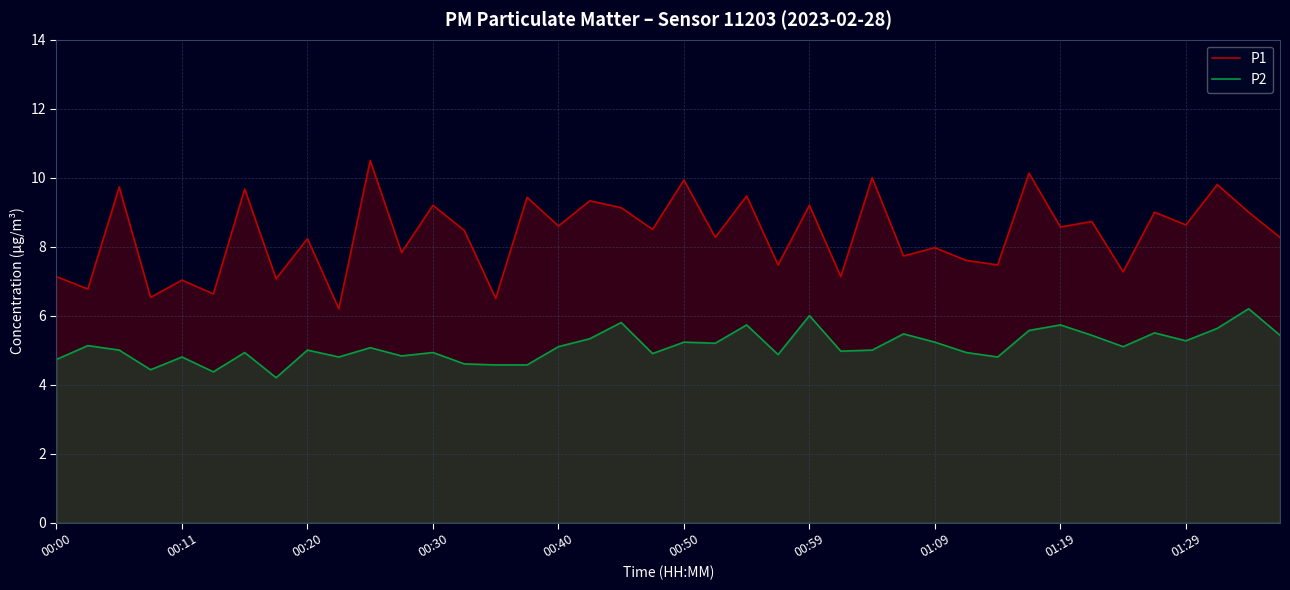

Which series has the largest total across all categories?

P1